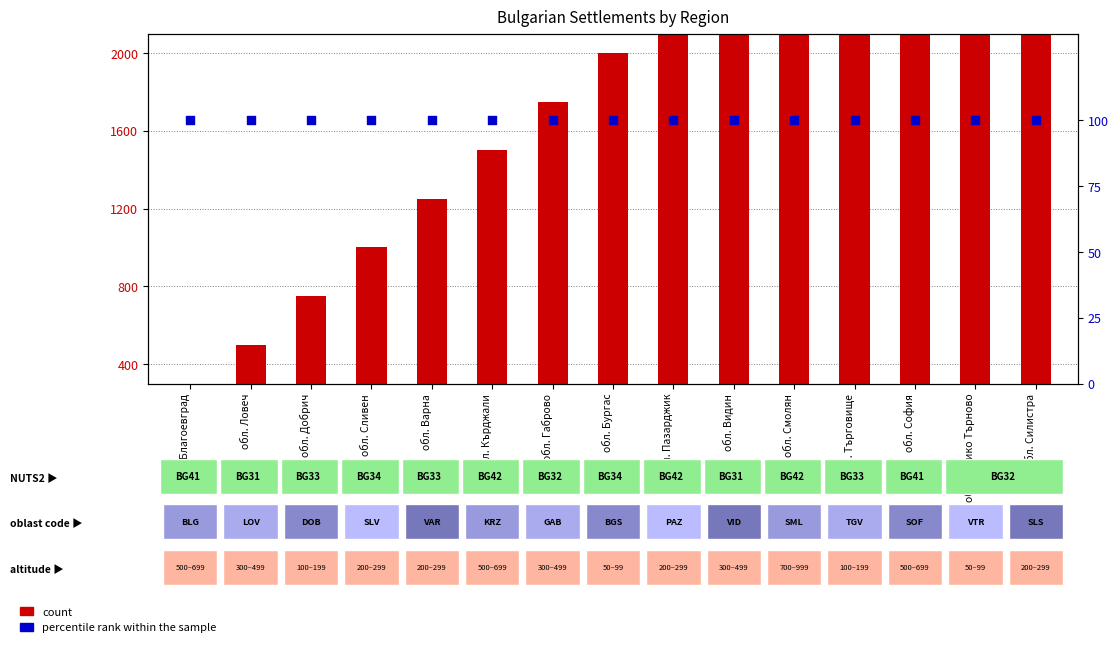

Is the value of percentile rank within the sample at обл. Добрич greater than the value of count at обл. София?

No